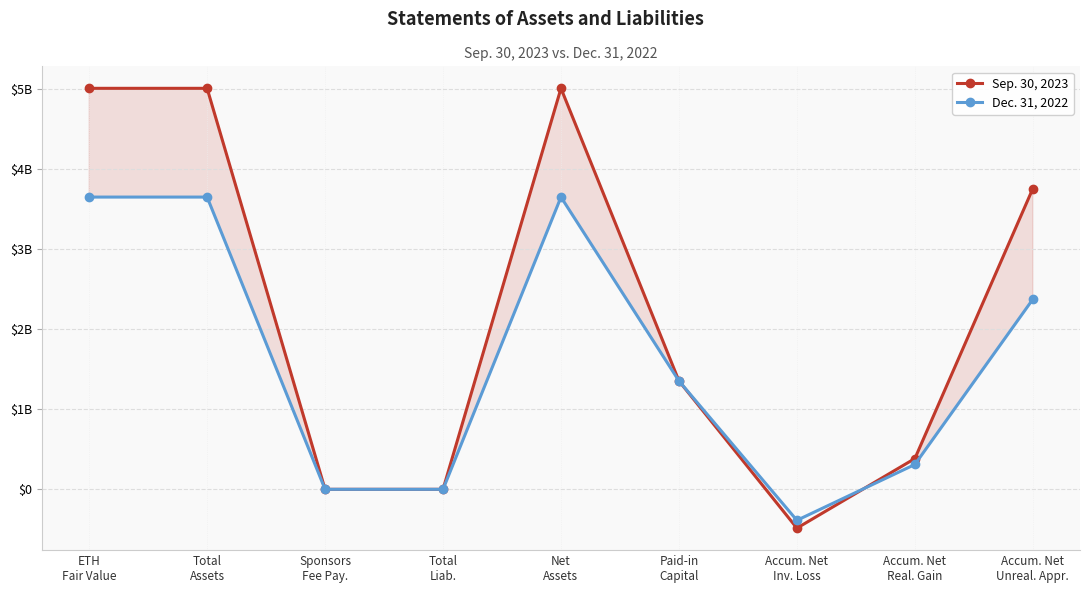

At how many categories does at least one series exceed 1209488106?

5